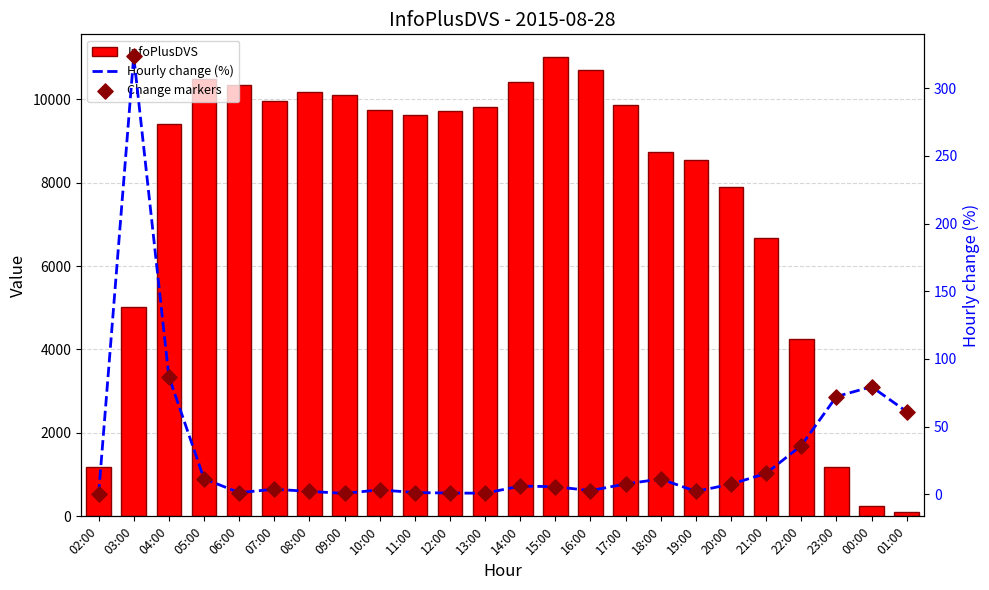

Which series contains the lowest Y value?

Hourly change (%)